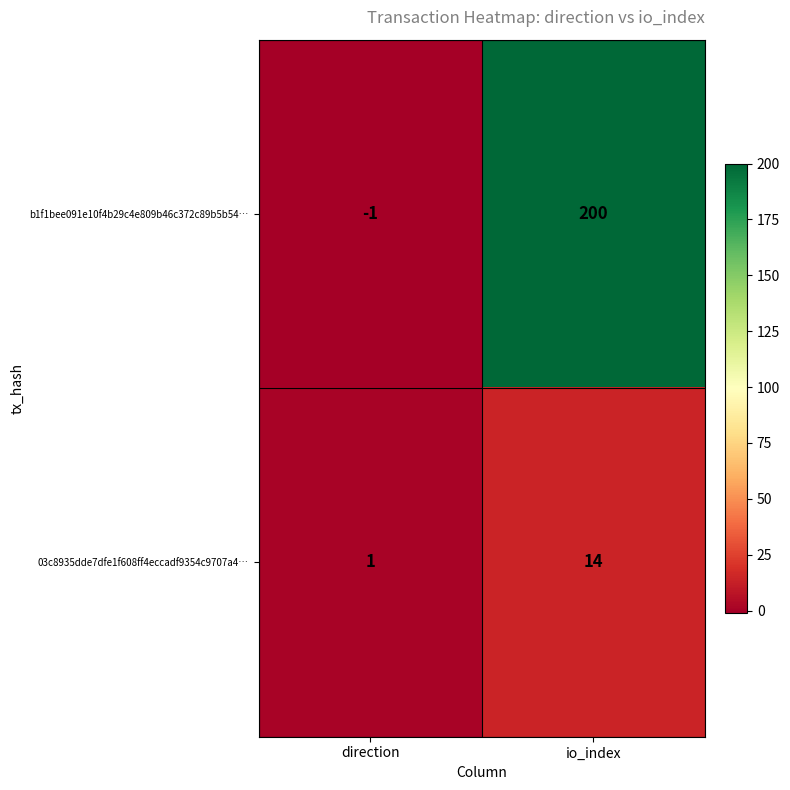

At io_index, list the series in order from smallest to largest.

03c8935dde7dfe1f608ff4eccadf9354c9707a4…, b1f1bee091e10f4b29c4e809b46c372c89b5b54…